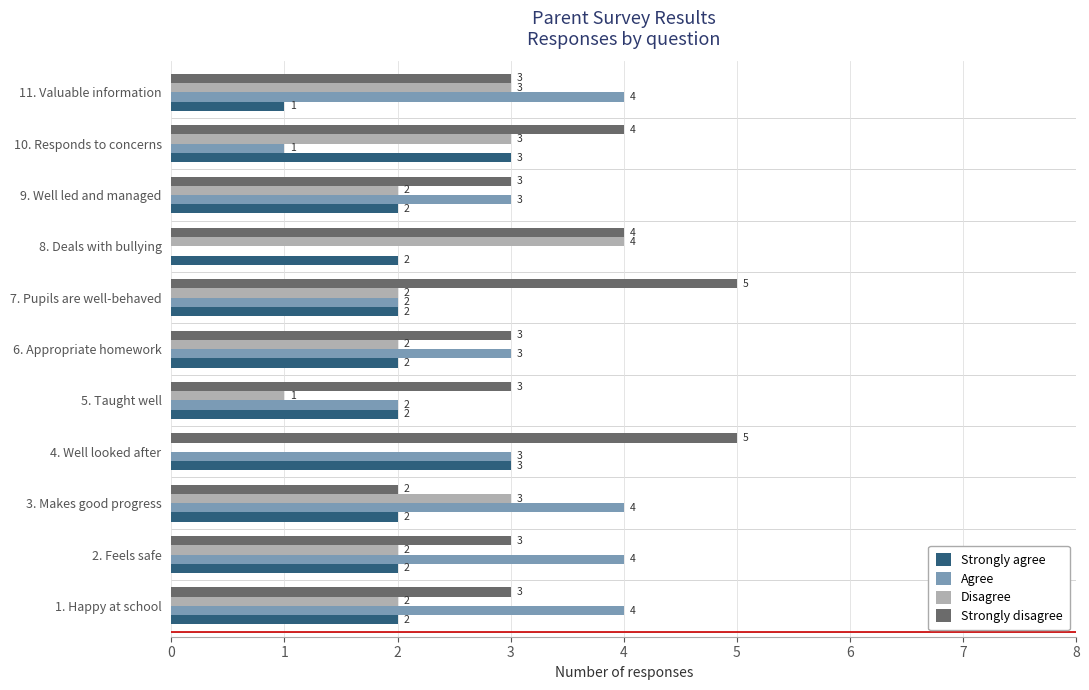

What is the sum of all Strongly agree values?

23